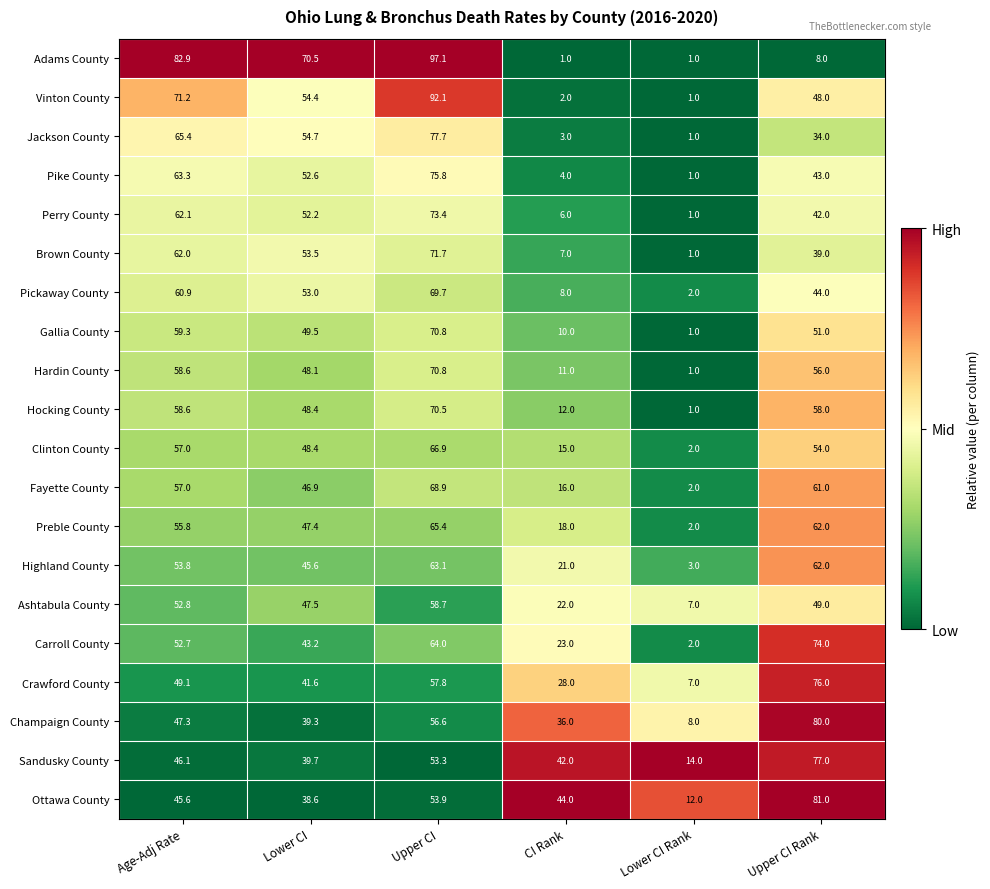

Is it true that Crawford County equals 22.1 at Age-Adj Rate?

False